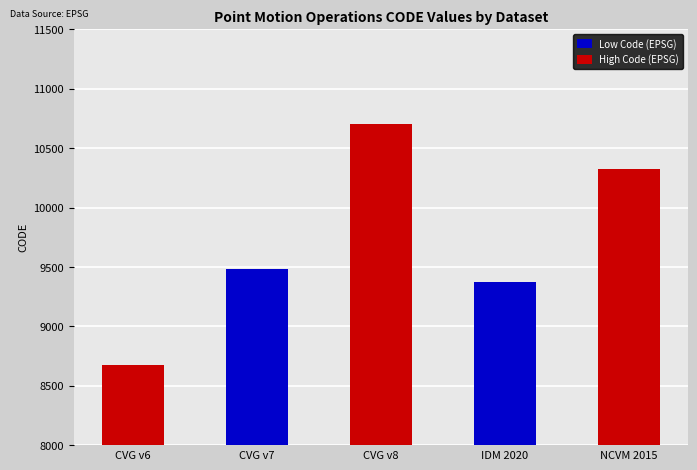

Reading left to right, transcribe all the data shown in this chart.

CVG v6=8676	CVG v7=9483	CVG v8=10707	IDM 2020=9375	NCVM 2015=10323